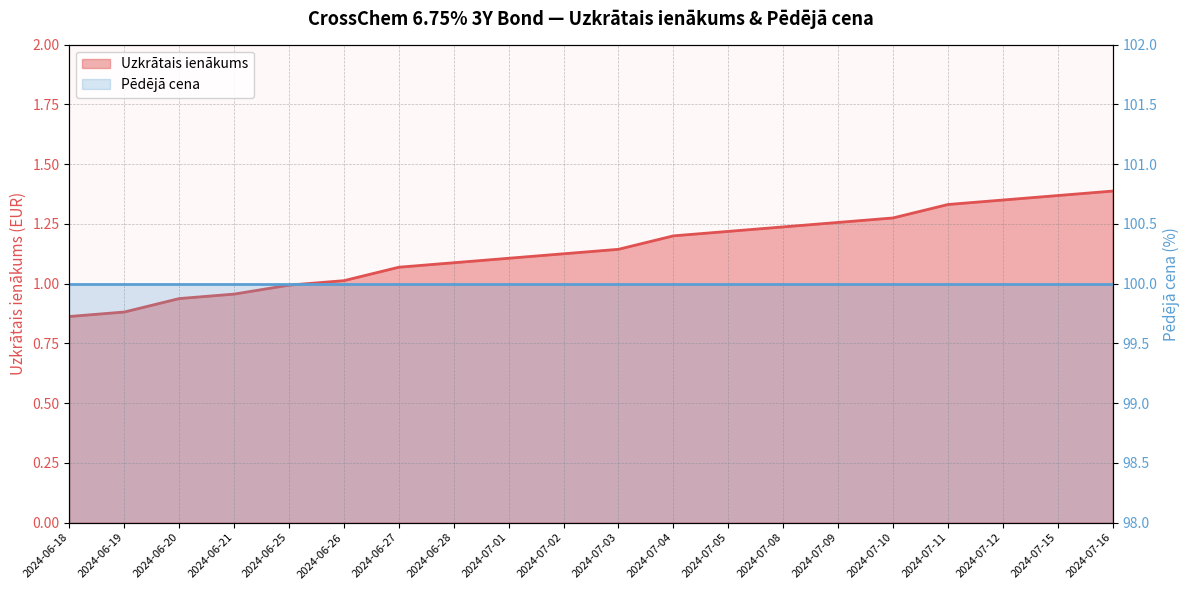

What is the difference between the maximum and second lowest values?

0.5